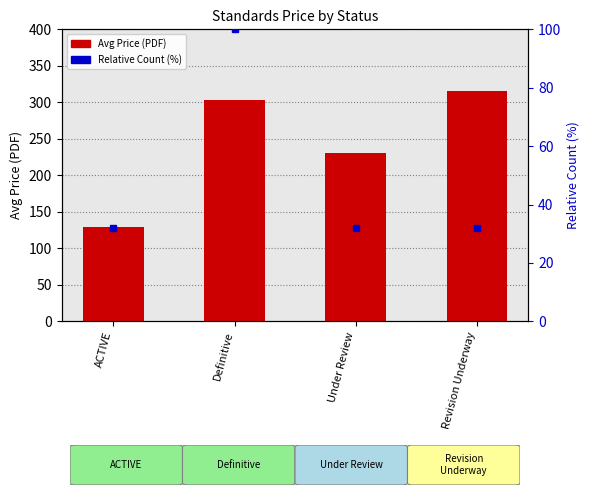

Which series has the largest total across all categories?

Avg Price (PDF)